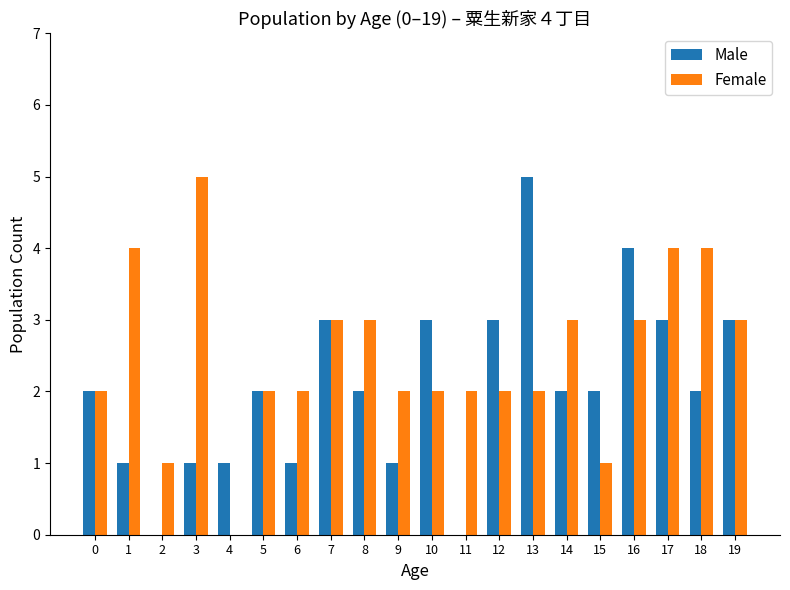

How many series are shown in this chart?

2